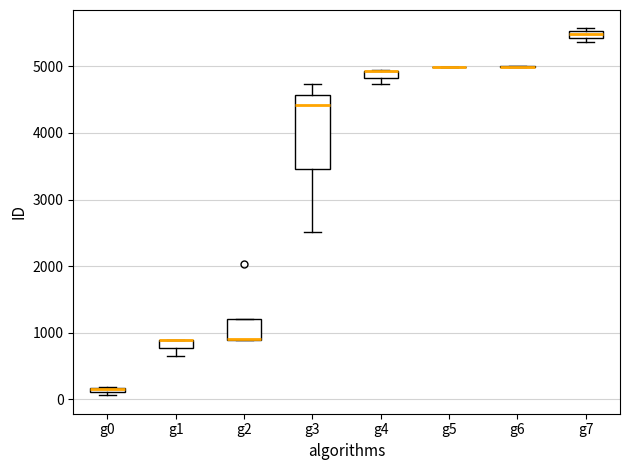

Where is the upper edge of the box for g0 on the y-axis? The values are not printed on the chart, so give them approximately, as read against the axis.

200